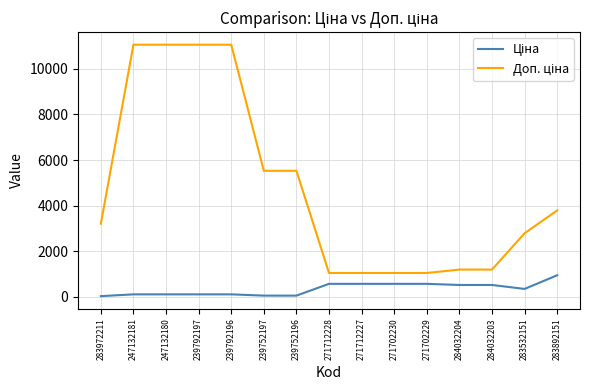

What is the spread (max minus min) of values at 284032203?

674.7